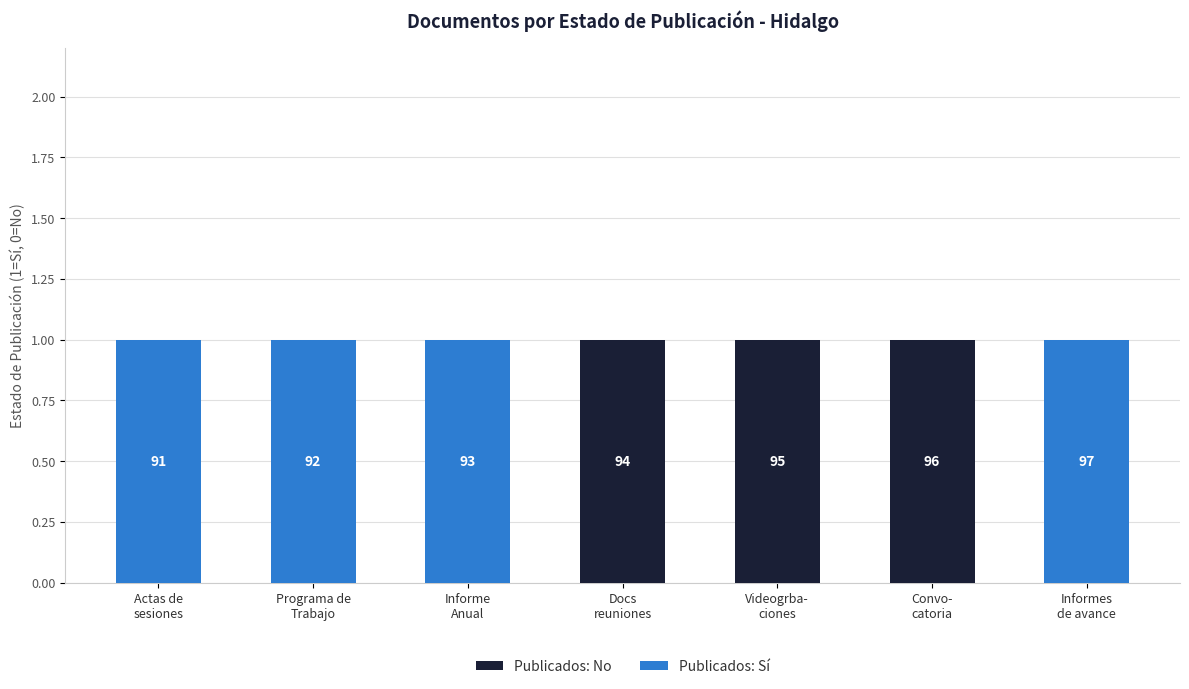

At how many categories does at least one series exceed 0?

7